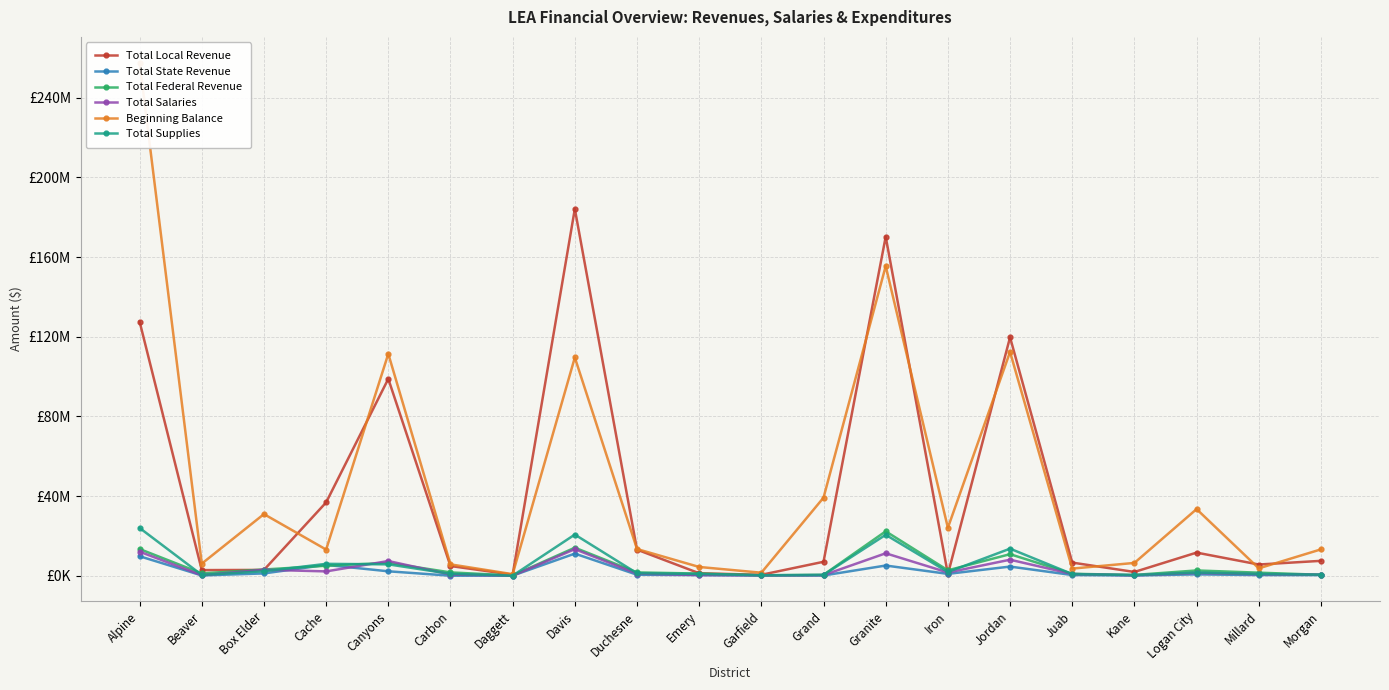

Reading left to right, extract all data points from this chart.

Total Local Revenue: 127624138.0	2826839.4	2920716.0	36815544.5	98882659.4	4877302.8	522983.0	184218555.4	13101060.2	1247836.0	467384.9	7007520.8	170260312.1	770243.7	119737573.1	6600037.5	1894442.4	11612689.0	5634915.1	7477433.8
Total State Revenue: 9793459.0	148822.0	1162226.7	5444737.1	2226858.1	26516.4	61041.0	11113449.2	512257.8	304100.0	180482.5	133524.5	5122743.1	935427.7	4599098.1	361688.2	131673.4	681230.7	343402.7	315354.1
Total Federal Revenue: 13417118.0	1169093.3	3130278.4	5019470.6	6481084.9	1670538.5	134896.0	14086926.4	1662263.0	1092909.0	255035.9	452424.1	22304198.4	2723590.8	10823016.5	978233.0	392909.4	2650164.6	1540238.1	472118.4
Total Salaries: 12072056.0	246029.1	3007133.9	2179489.9	7390047.8	598360.5	39132.0	13342375.8	1053338.1	376577.0	173387.7	291640.4	11272875.2	1629017.7	8049584.5	854232.9	220896.1	1383791.4	745355.2	563612.0
Beginning Balance: 257716480.7	6068595.5	30950891.6	13141878.6	111448153.5	5707782.6	781399.5	109601169.0	13419026.5	4403727.0	1519203.6	39212285.8	155510162.6	24091202.5	112403205.8	3583932.3	6437351.3	33460287.1	3705878.2	13240087.3
Total Supplies: 23999554.0	407761.8	2239830.0	5973546.2	5721442.4	945828.5	36280.0	20669934.0	1247339.2	891613.0	207659.9	411571.4	20551837.7	1864094.5	13597031.4	844777.9	335557.0	1600052.4	910335.1	545925.7